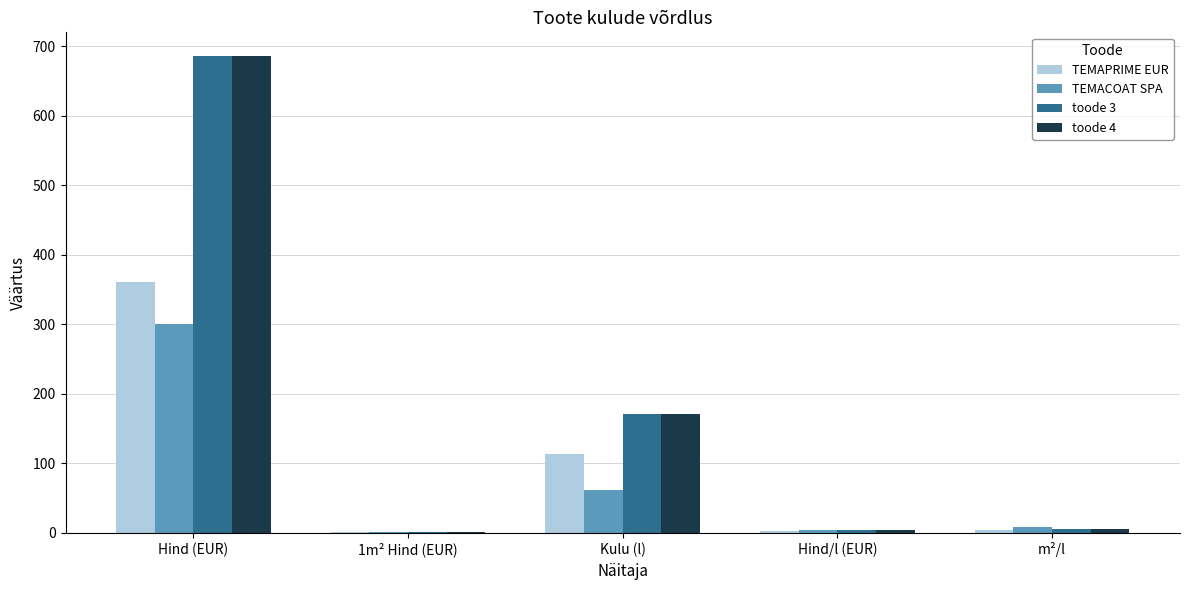

Which category has the highest value in the toode 3 series?

Hind (EUR)